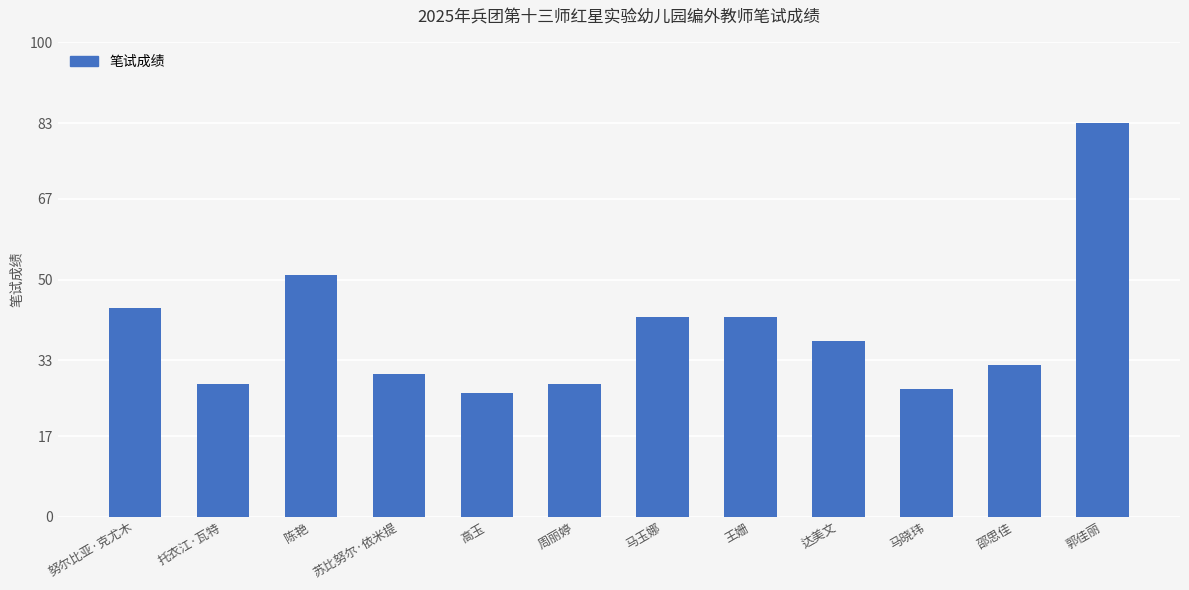

At which category does the chart reach its peak across all series?

郭佳丽